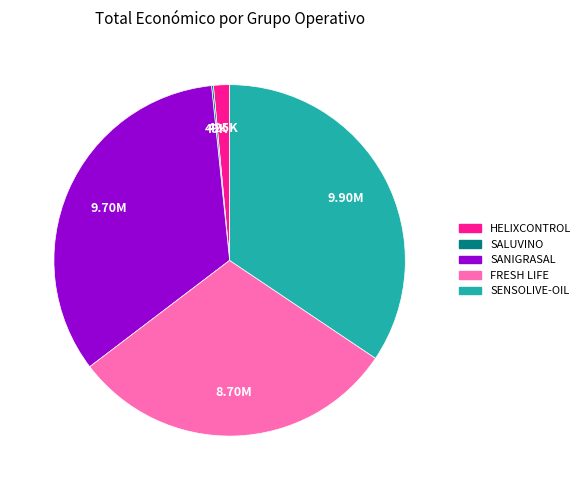

Which category has the biggest portion of the pie?

SENSOLIVE-OIL